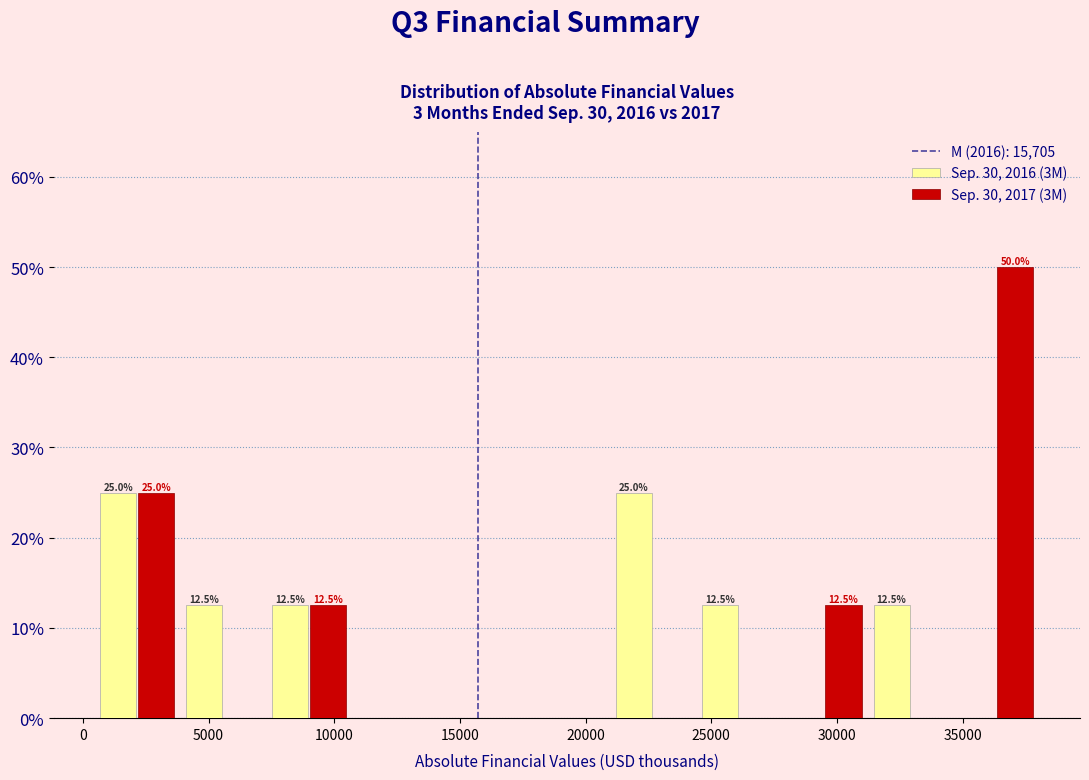

In the Sep. 30, 2017 (3M) series, which range on the x-axis has the tallest bar?

34500 to 38000